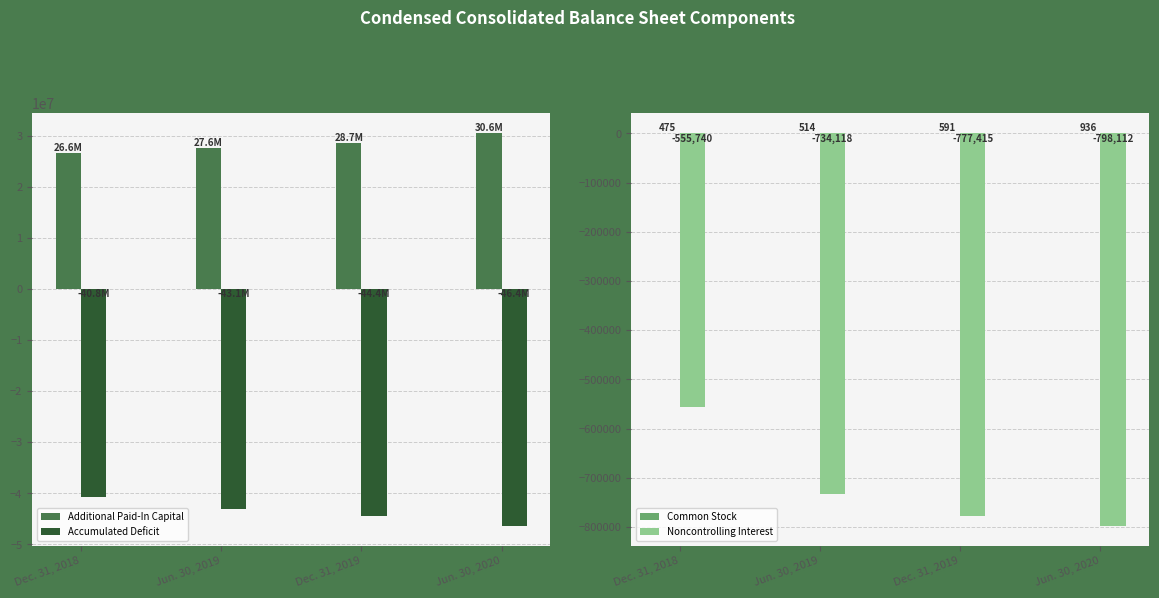

The Noncontrolling Interest series shows -555740 at Dec. 31, 2018. True or false?

True